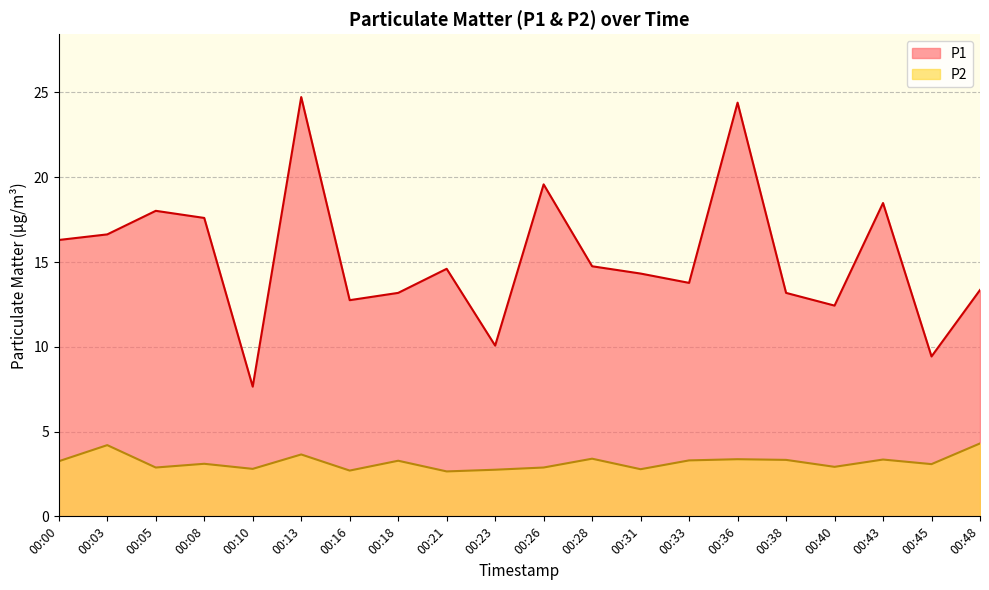

True or false: P2 and P1 cross at least once.

False